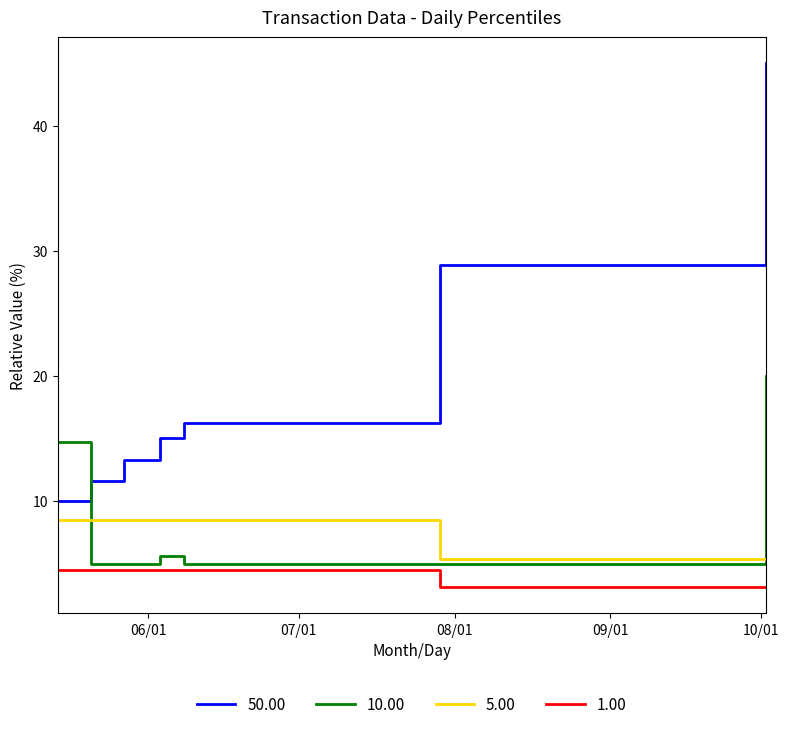

What is the greatest value displayed?

45.0